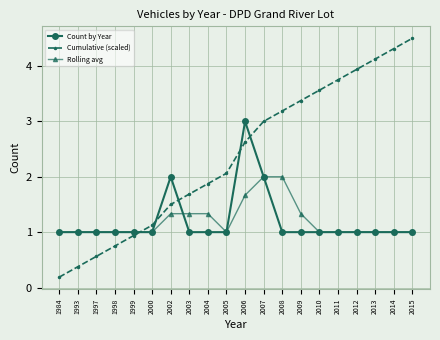

What is the average value of the Rolling avg series?

1.2